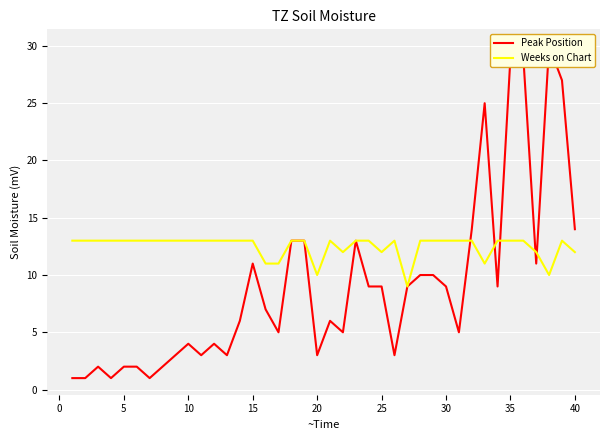

List the series in order of their overall mean, highest first.

Weeks on Chart, Peak Position